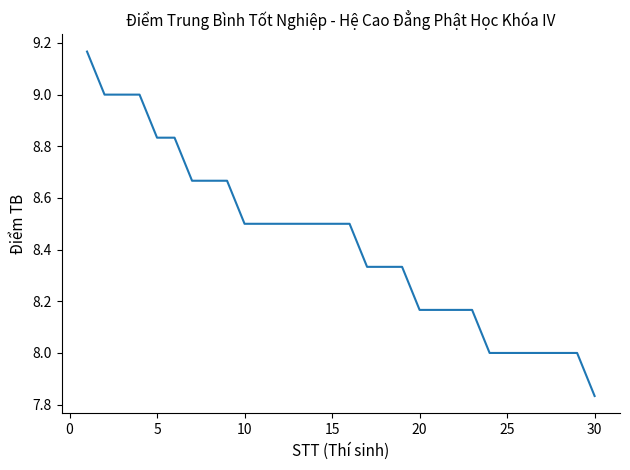

What is the difference between the maximum and minimum values?

1.3